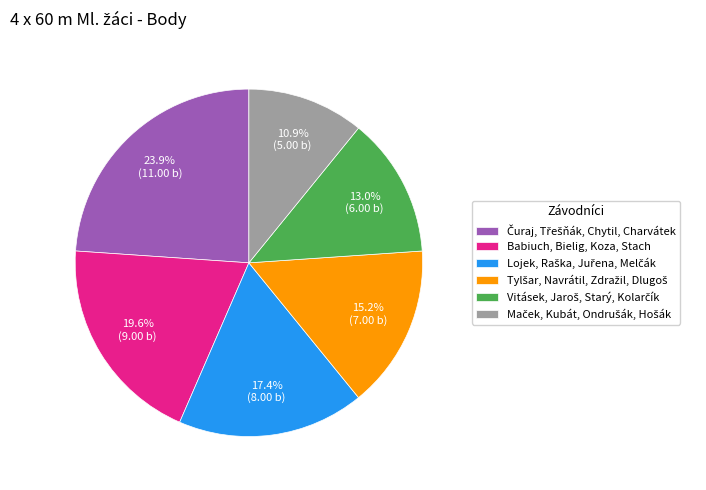

To the nearest percent, what is the average slice percentage?

17%